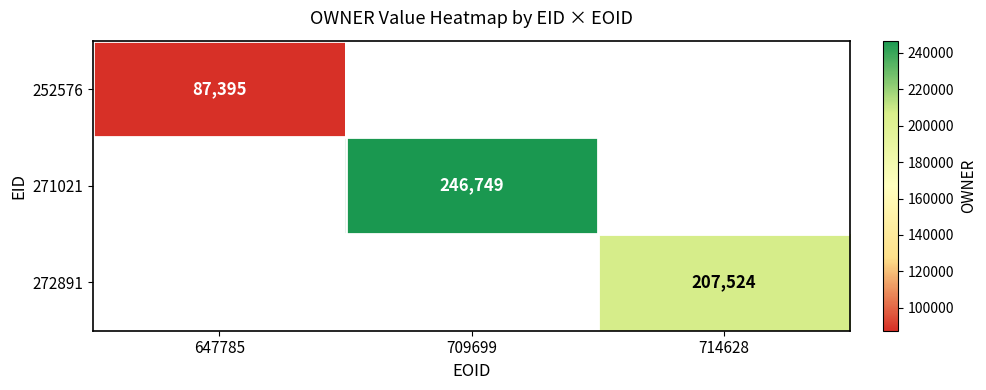

The 252576 series shows 143913 at 647785. True or false?

False